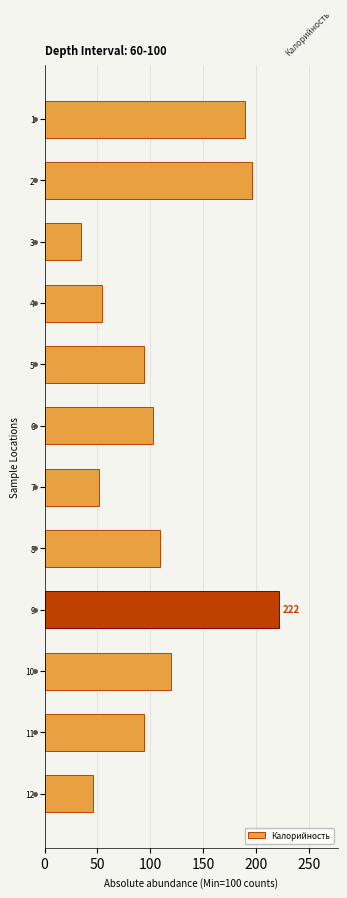

Reading top to bottom, extract all data points from this chart.

189.9	196.8	34.2	54.9	94.0	102.7	51.4	109.6	222.0	119.5	94.0	46.0